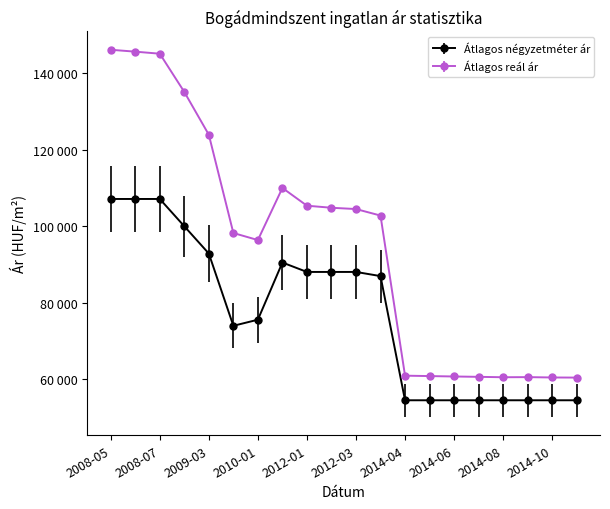

What are all the series names shown in the legend?

Átlagos négyzetméter ár, Átlagos reál ár